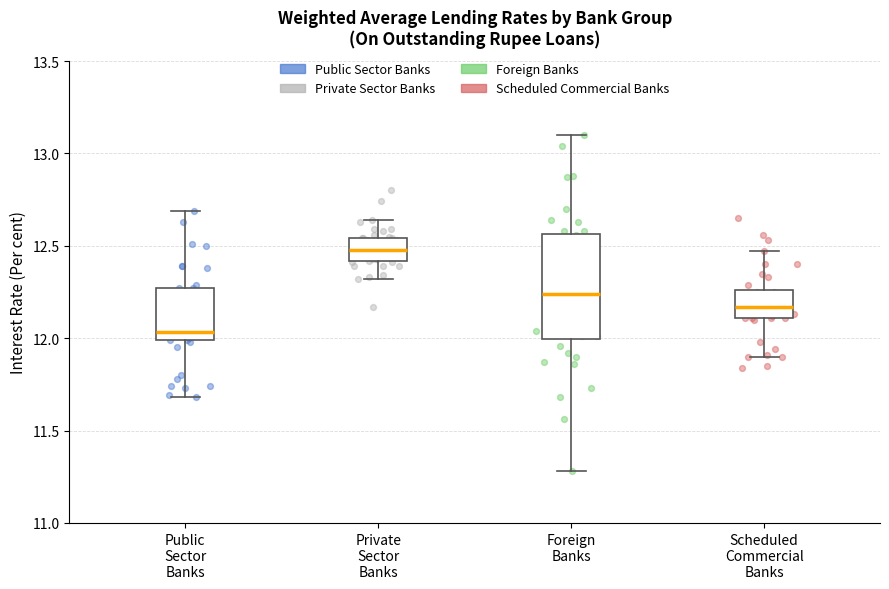

Which box is the tallest, from its lower edge to its upper edge?

Foreign Banks